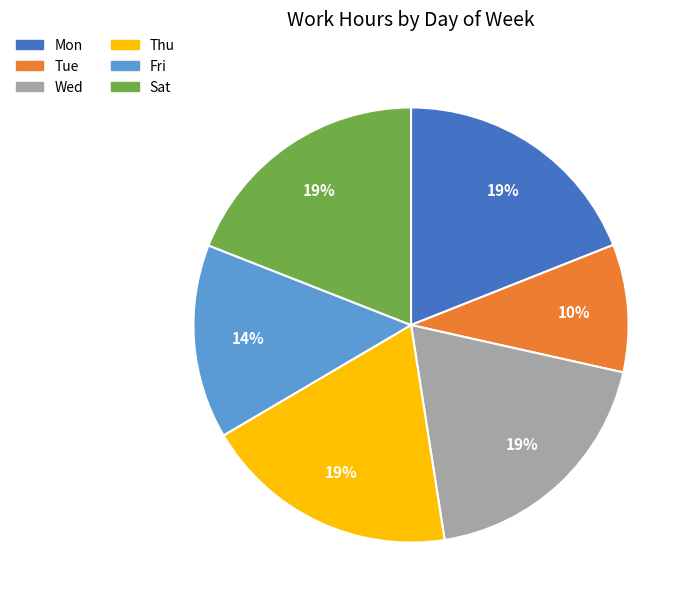

What is the smallest slice in the pie chart?

Tue